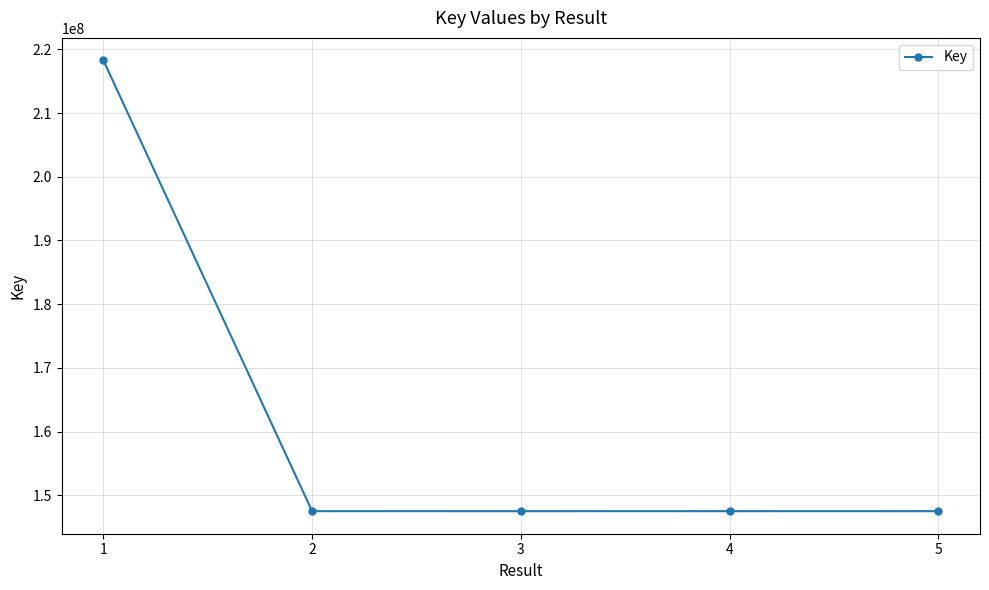

What is the value of the 2nd point from the left?

147497967